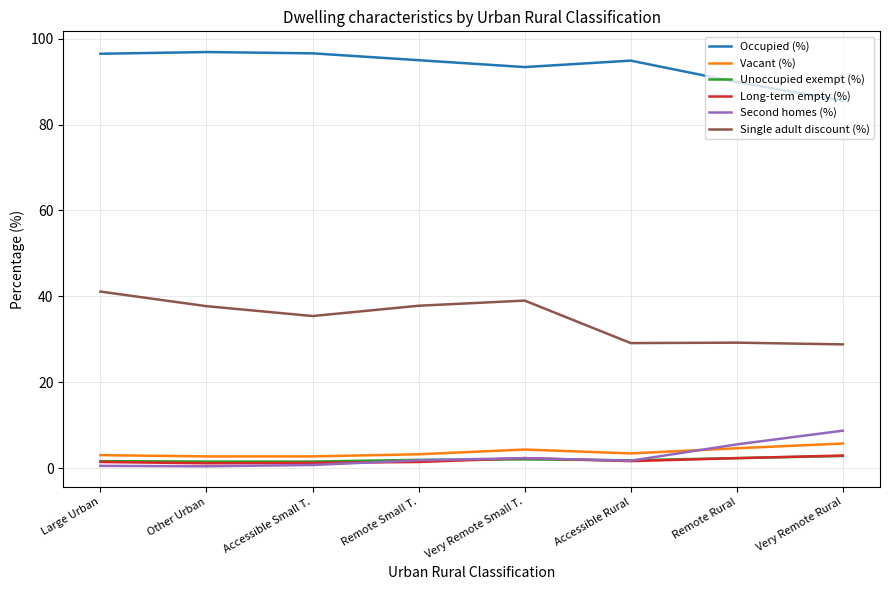

What is the minimum value for Single adult discount (%)?

28.8